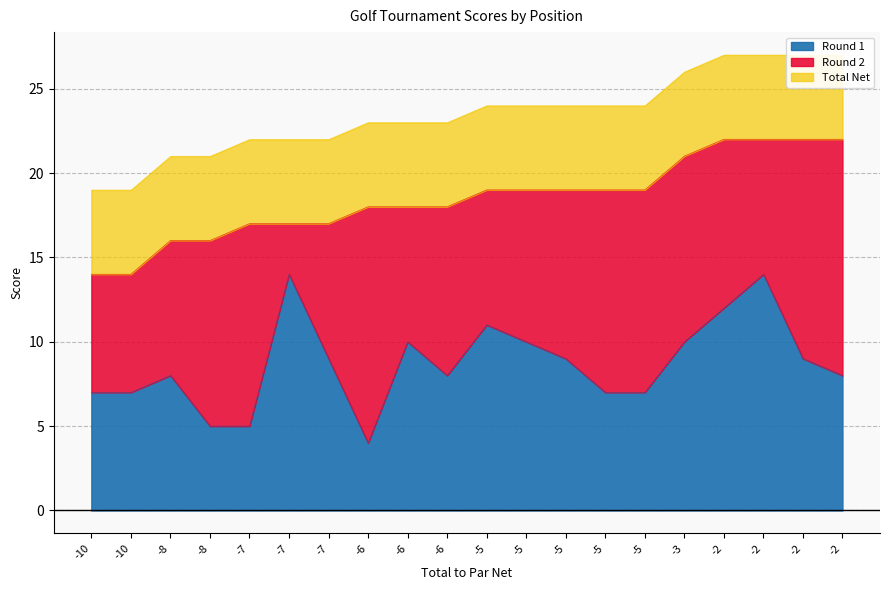

What is the sum of all Total Net values?

369